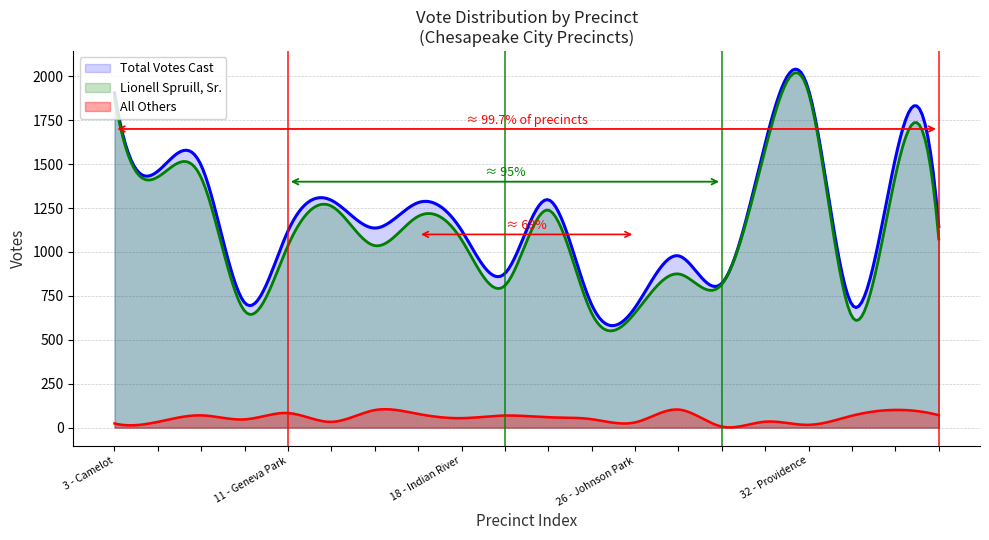

Does the chart have visible grid lines?

Yes